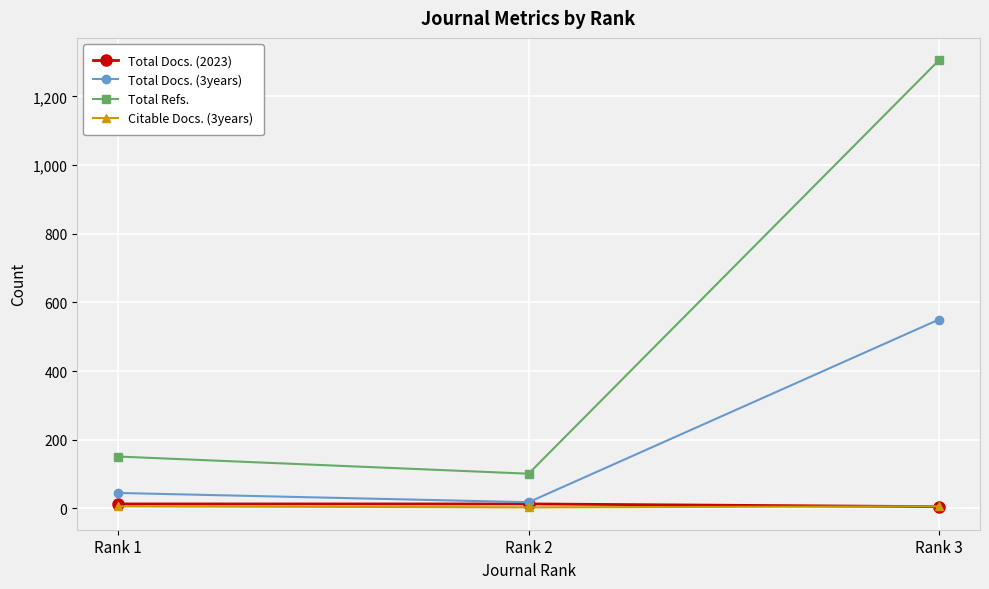

How many data points does each series have?

3